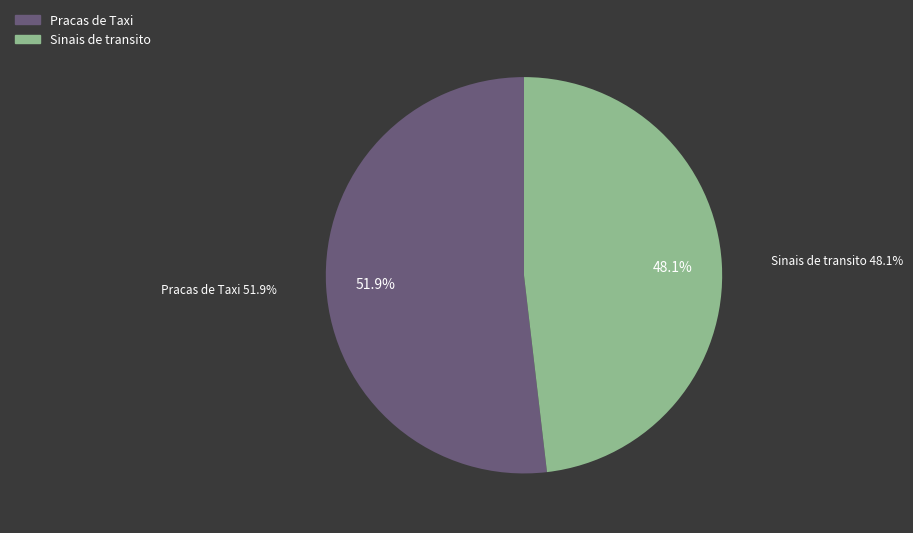

Does any single category account for the majority?

Yes